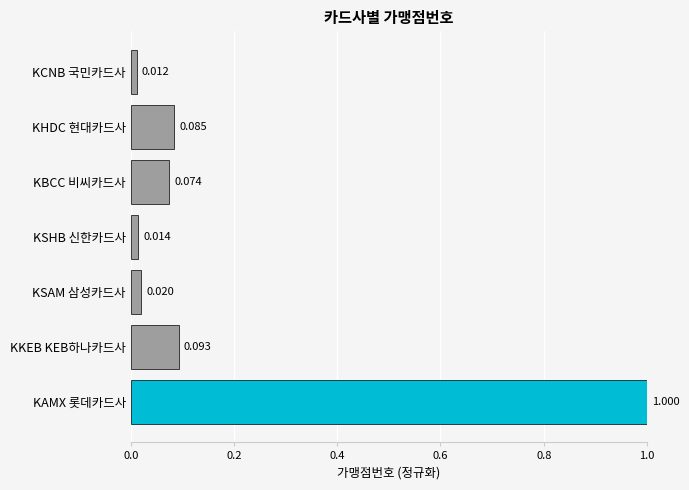

What is the greatest value displayed?

1.0